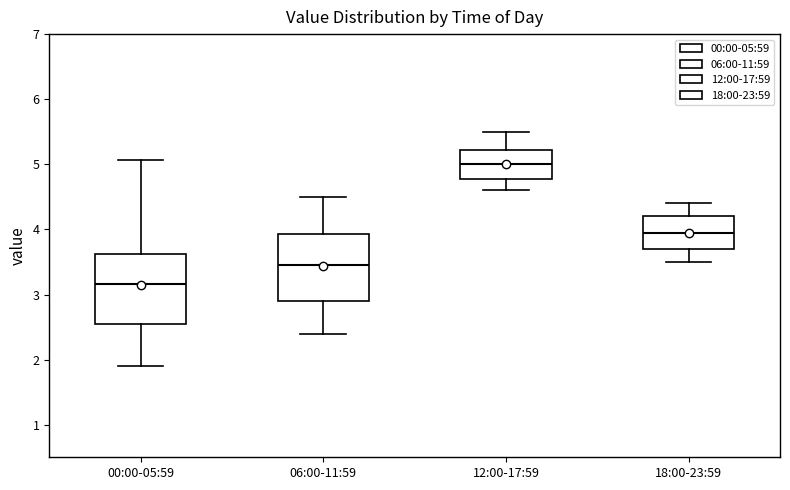

Reading left to right, read every box against the y-axis: the position of its median line, the range the box covers, and the ends of its whiskers. The values are not printed on the chart, so give them approximately, as read against the axis.

00:00-05:59: median 3.2, box 2.6 to 3.6, whiskers 1.9 to 5.1
06:00-11:59: median 3.5, box 2.9 to 3.9, whiskers 2.4 to 4.5
12:00-17:59: median 5.0, box 4.8 to 5.2, whiskers 4.6 to 5.5
18:00-23:59: median 4.0, box 3.7 to 4.2, whiskers 3.5 to 4.4